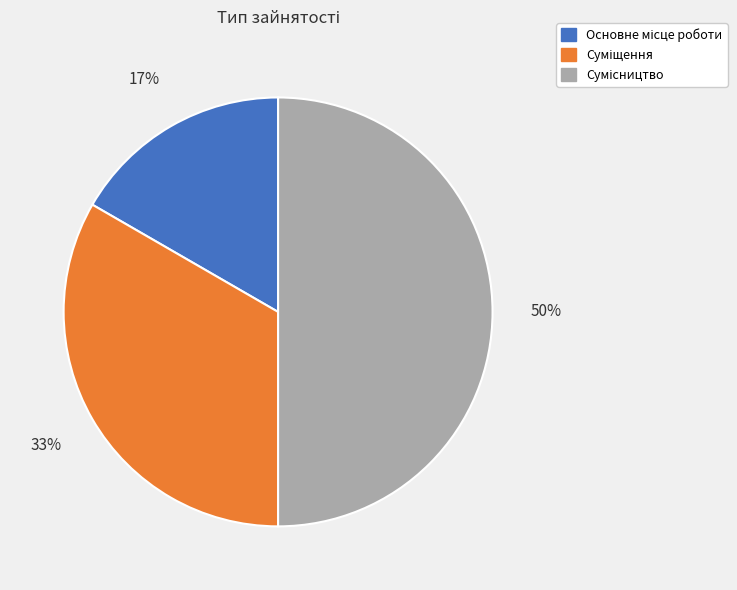

To the nearest percent, what is the average slice percentage?

33%